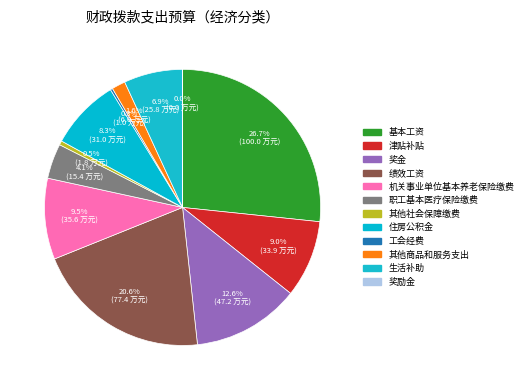

Does any single category account for the majority?

No